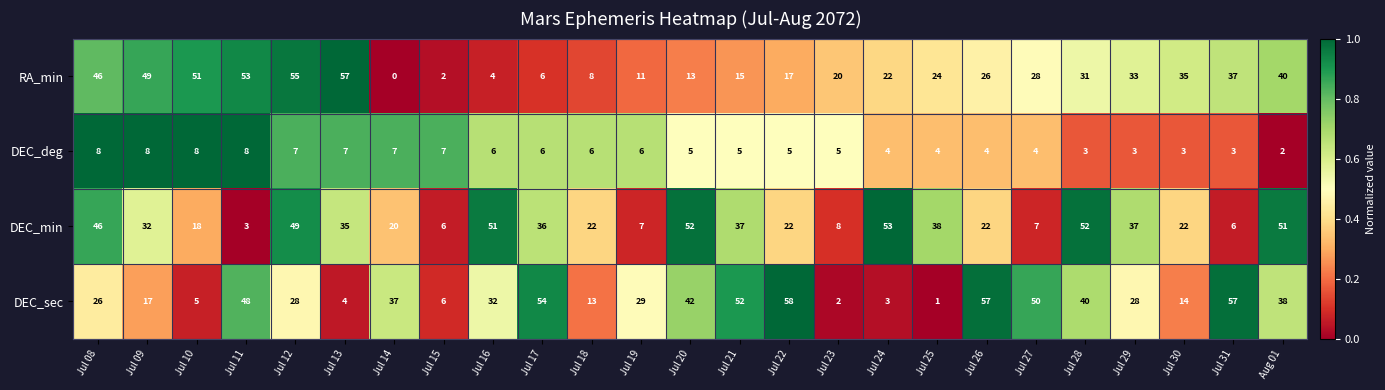

The value of DEC_min at Jul 29 is 20. True or false?

False